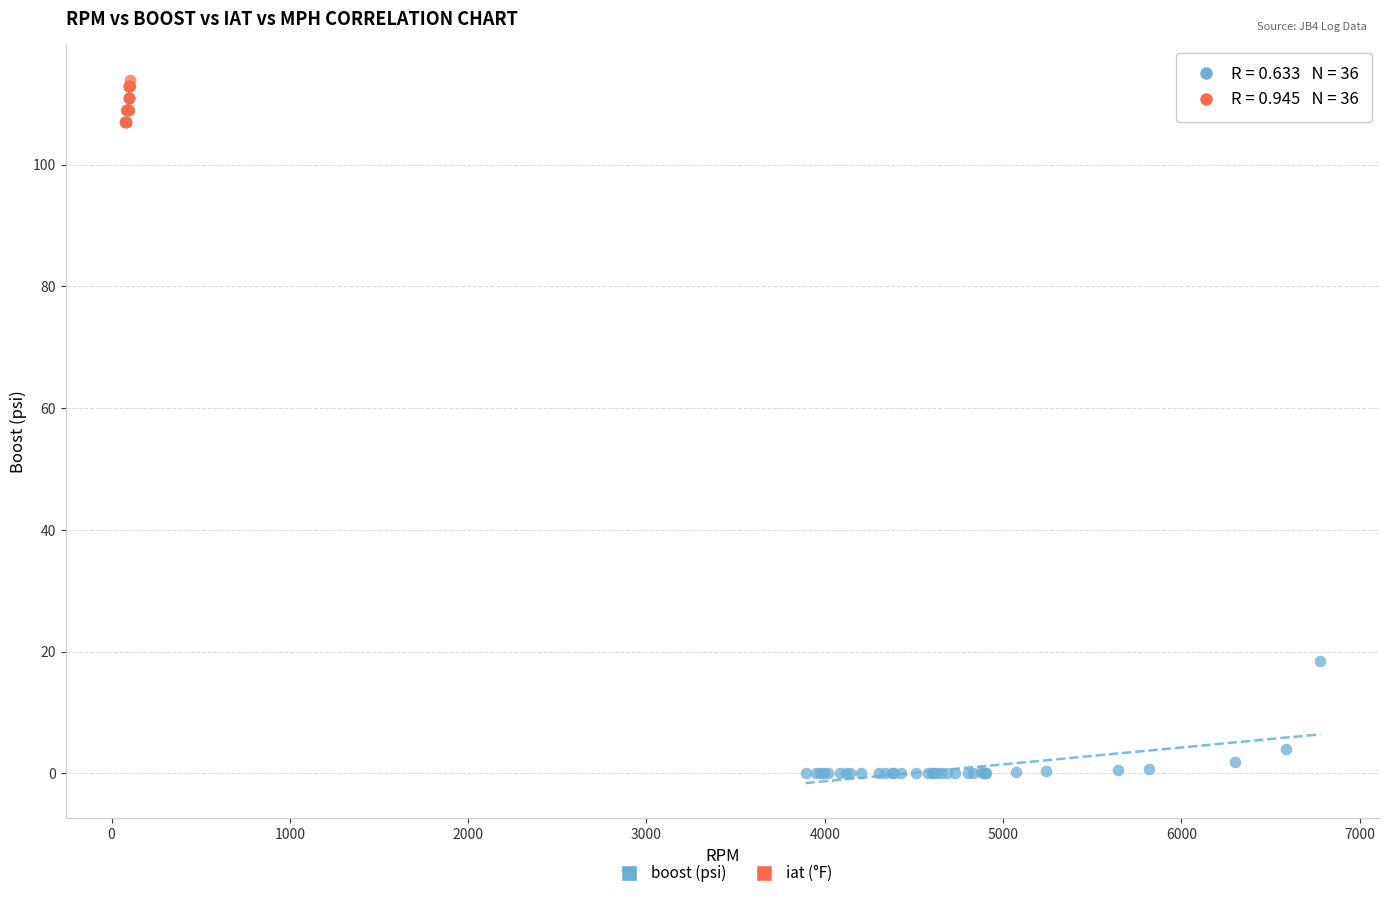

Which series reaches the maximum Y coordinate?

iat (°F)